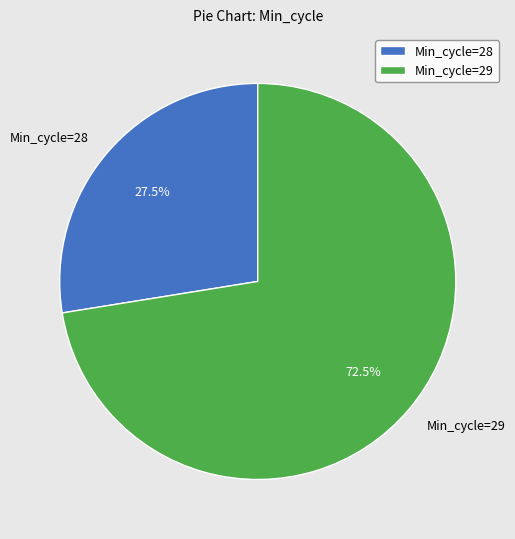

Rank the categories by value from highest to lowest.

Min_cycle=29, Min_cycle=28